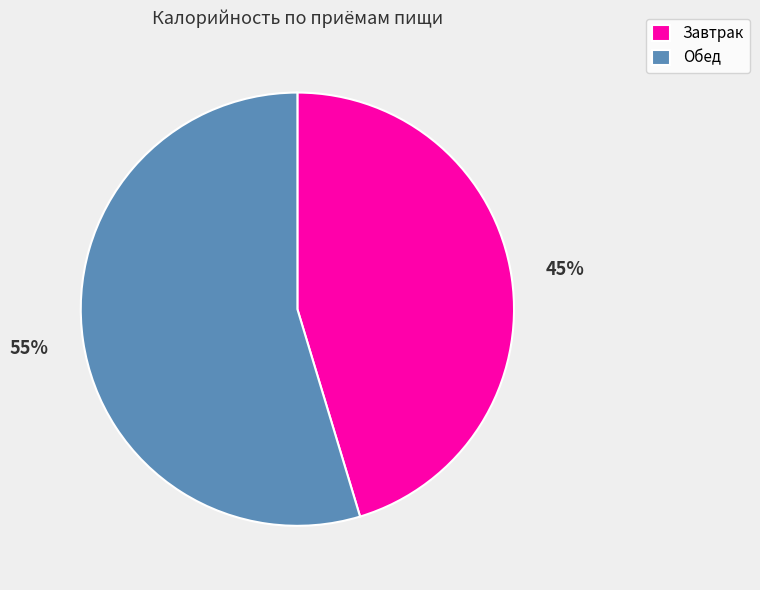

Which slice is the smallest?

Завтрак